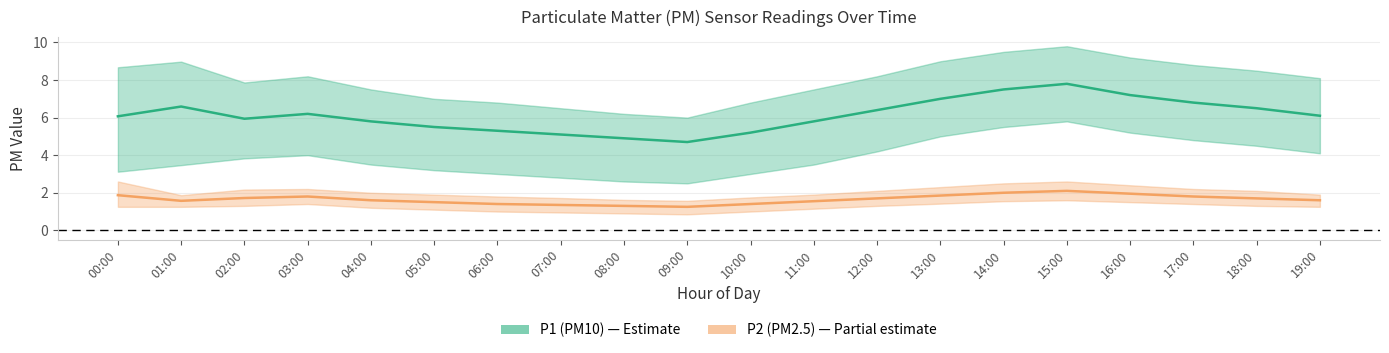

What is the minimum value shown in the chart?

1.2